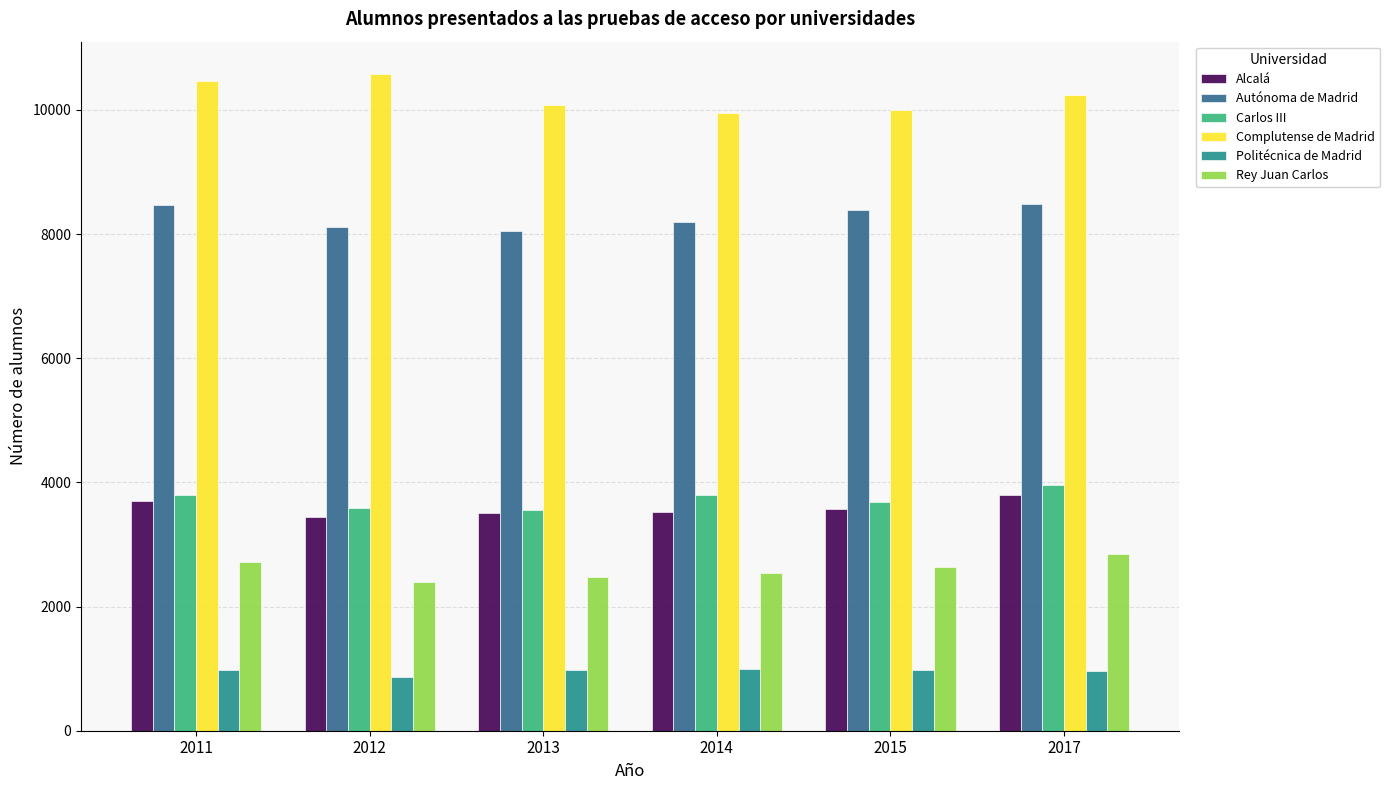

What is the difference between the maximum and second lowest values in the Politécnica de Madrid series?

40